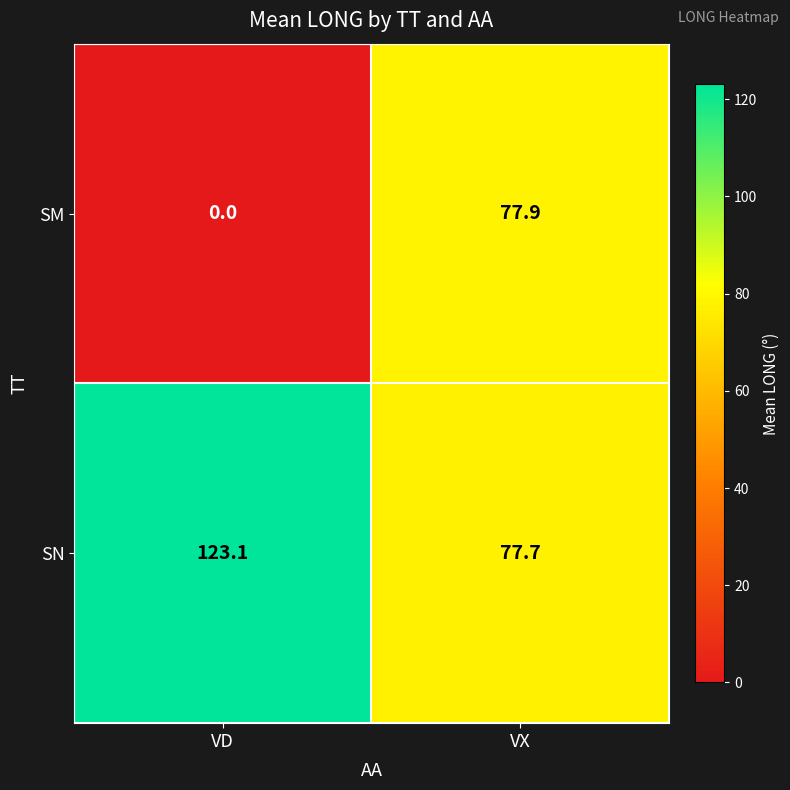

What is the total value across all series at VX?

155.6